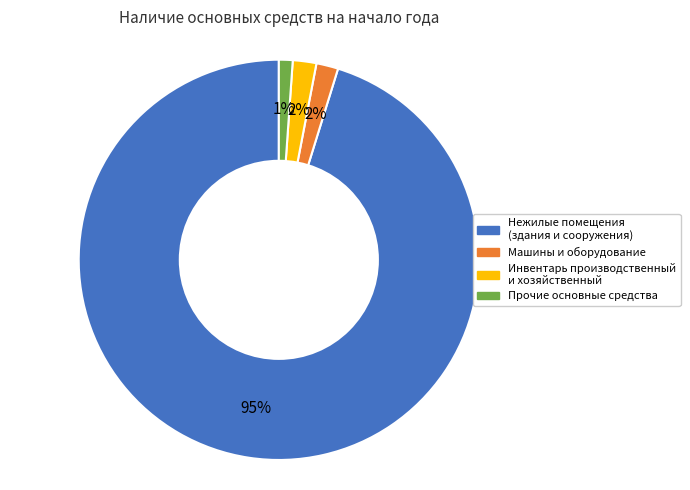

To the nearest percent, what is the difference between the Прочие основные средства and Инвентарь производственный и хозяйственный slice percentages?

1%